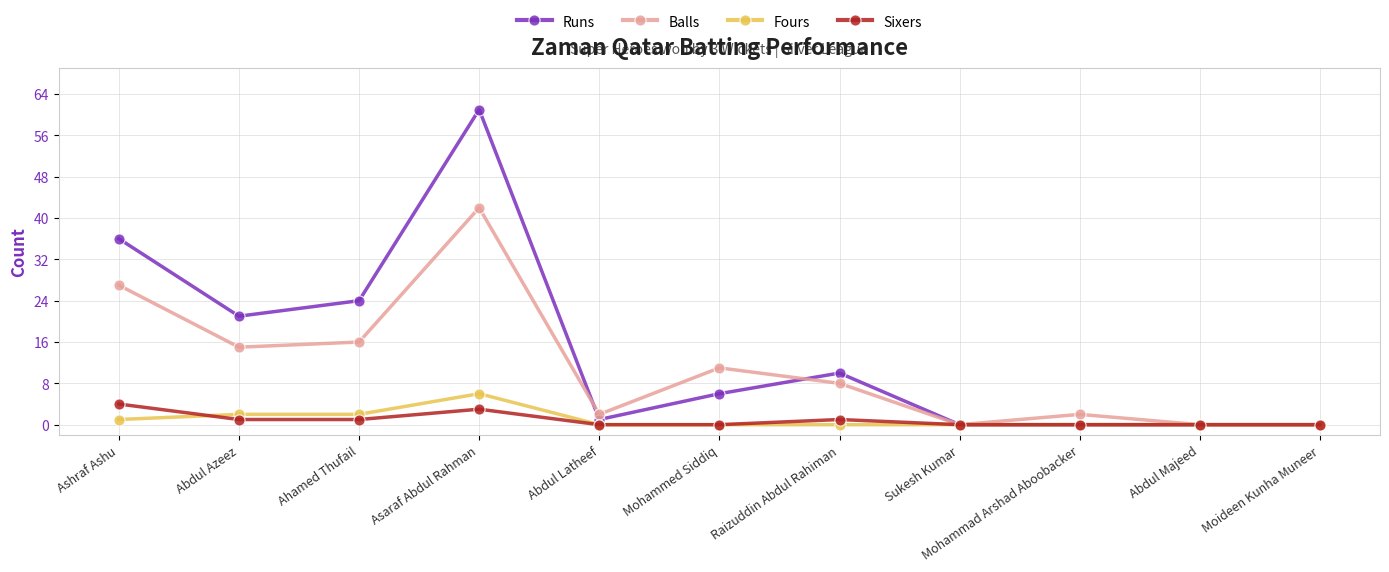

Count the number of categories in the chart.

11